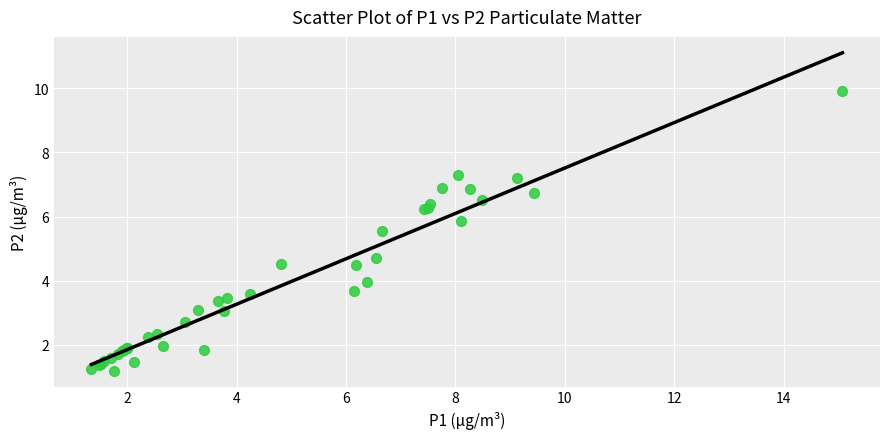

What Y value in the scatter plot is closest to 5?

4.7